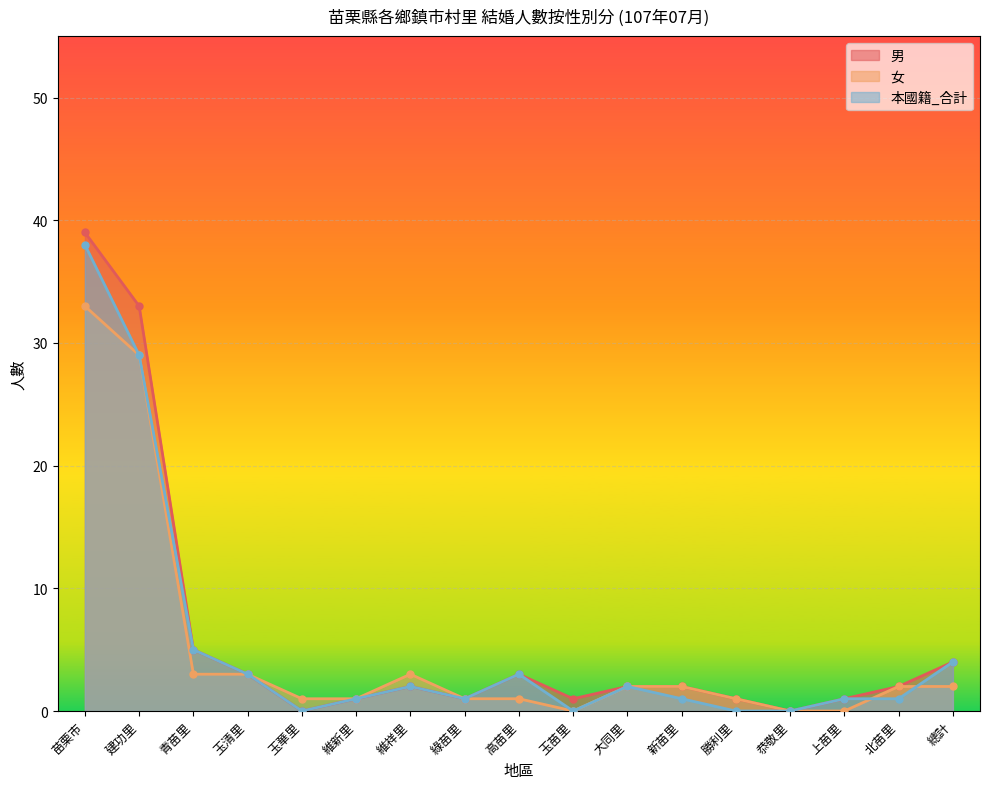

How many lines are shown in the chart?

3